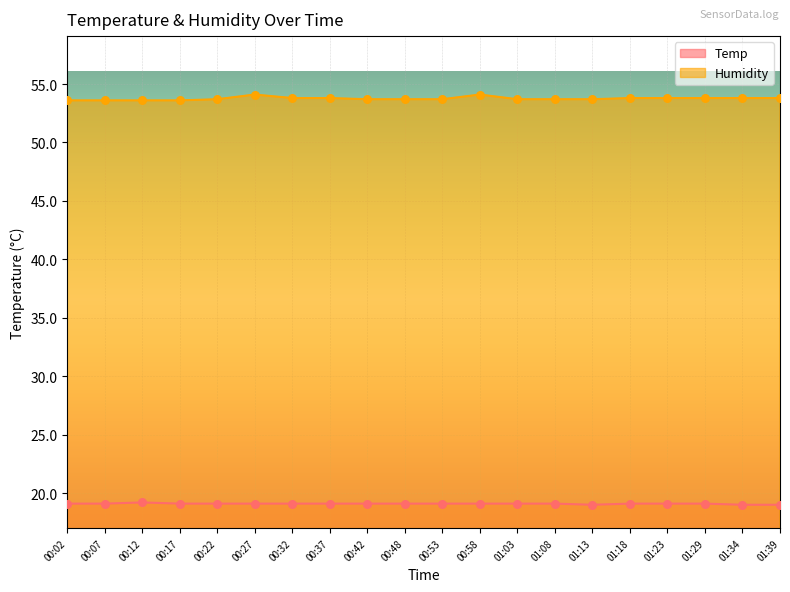

What is the total value across all series at 01:23?

72.9